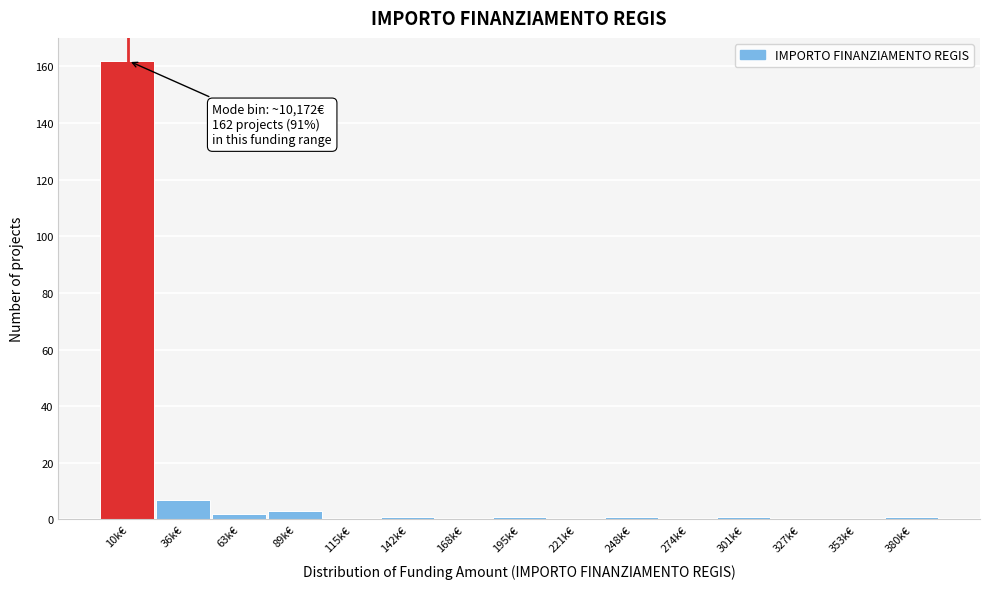

Reading left to right, transcribe all the data shown in this chart.

10k€=162	36k€=7	63k€=2	89k€=3	115k€=0	142k€=1	168k€=0	195k€=1	221k€=0	248k€=1	274k€=0	301k€=1	327k€=0	353k€=0	380k€=1